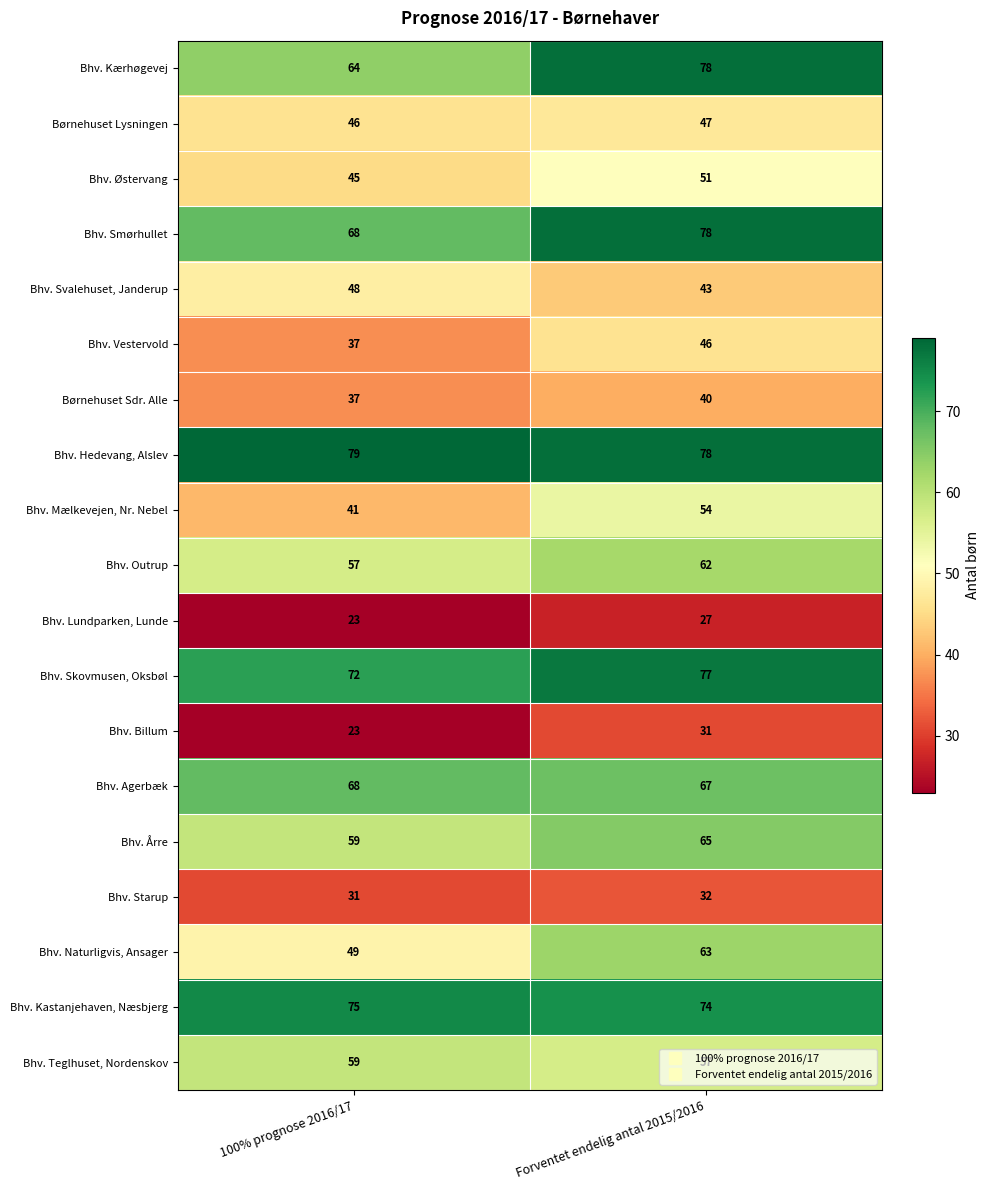

What is the lowest value of the Bhv. Naturligvis, Ansager series?

49